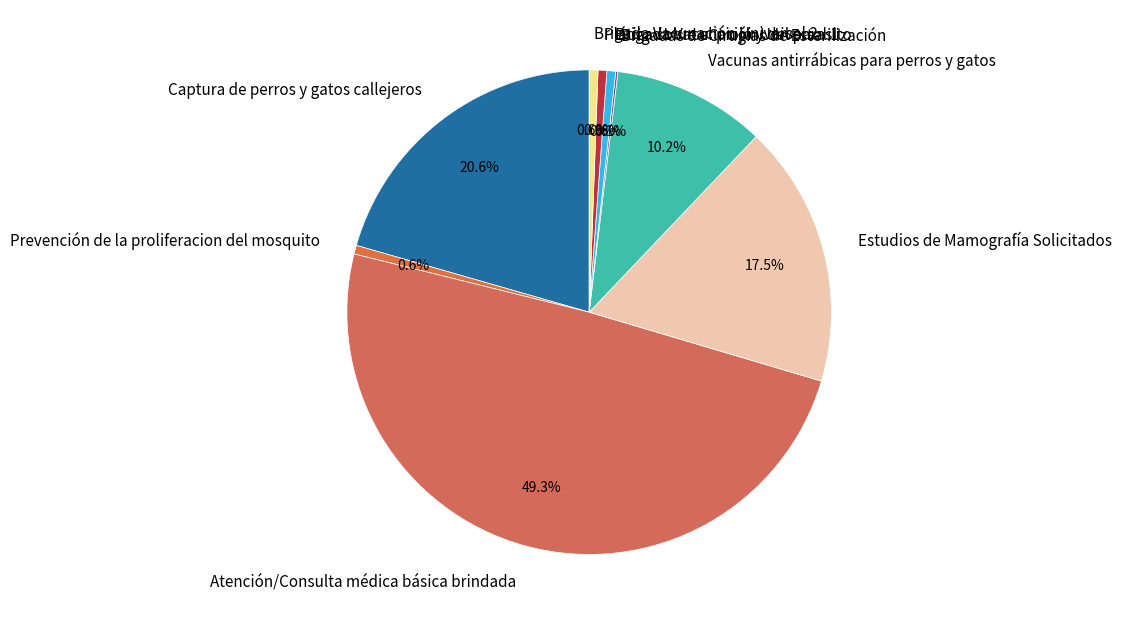

True or false: Brigada Vacunación Universal 1 accounts for 11% of the total.

False